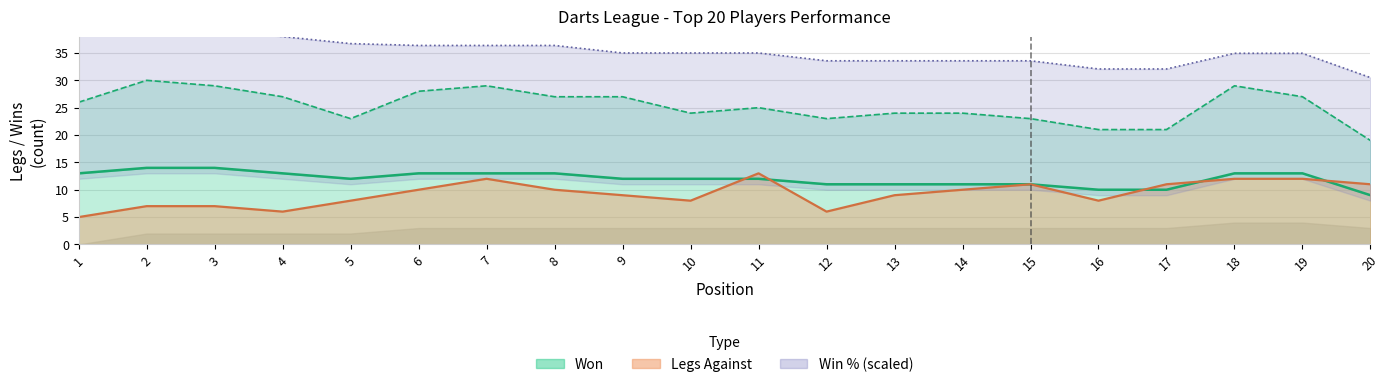

How many times do Won and Legs Against cross each other?

5